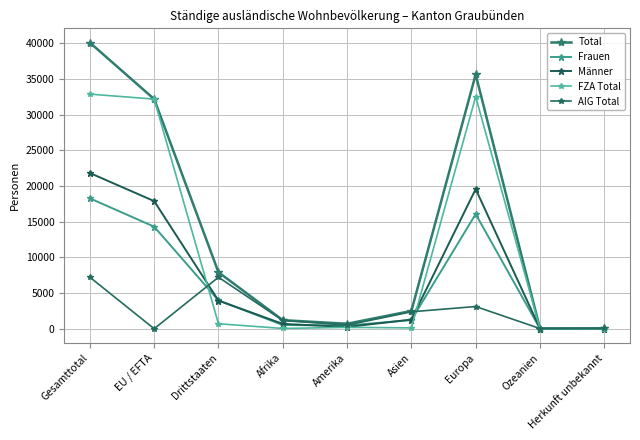

What is the label of the 5th point from the left?

Amerika